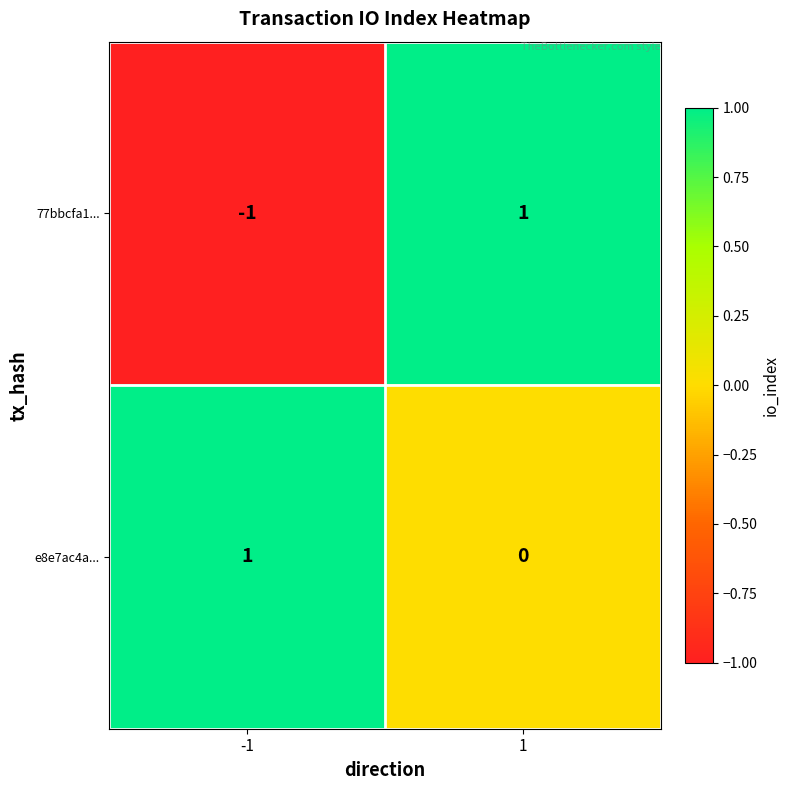

List the series in order of their overall mean, highest first.

e8e7ac4a..., 77bbcfa1...